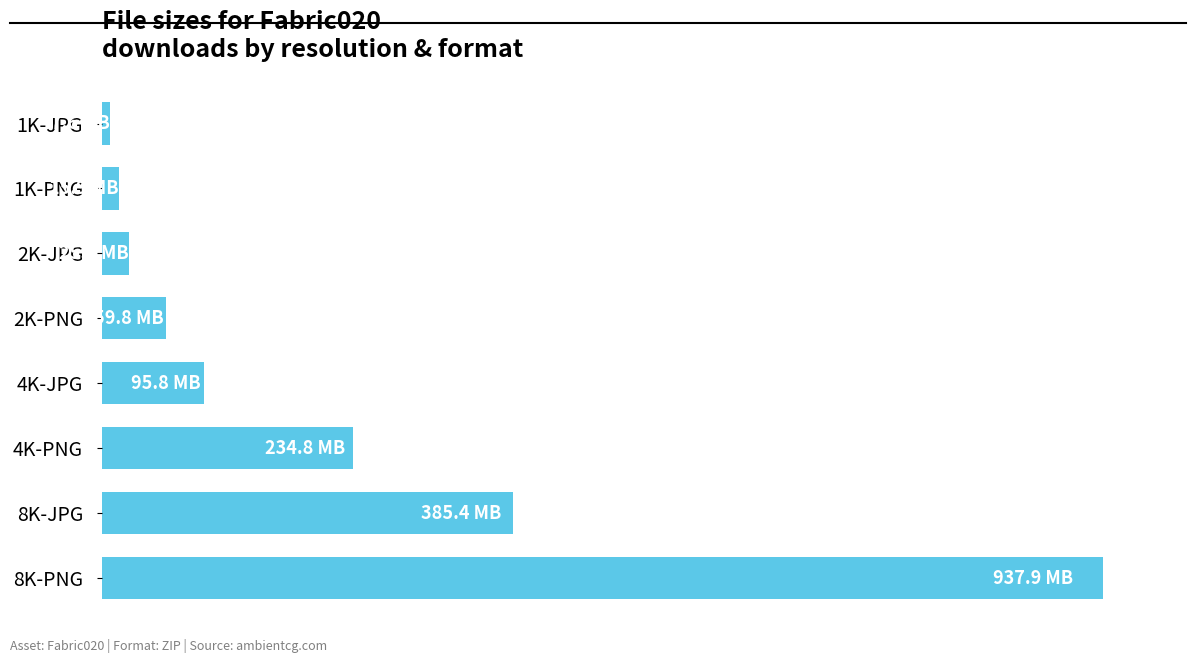

How many values are below 95?

4